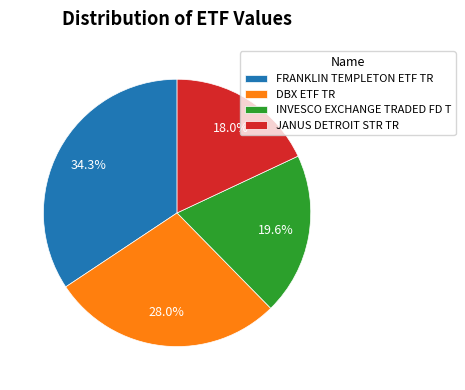

Is DBX ETF TR the majority of the pie?

No